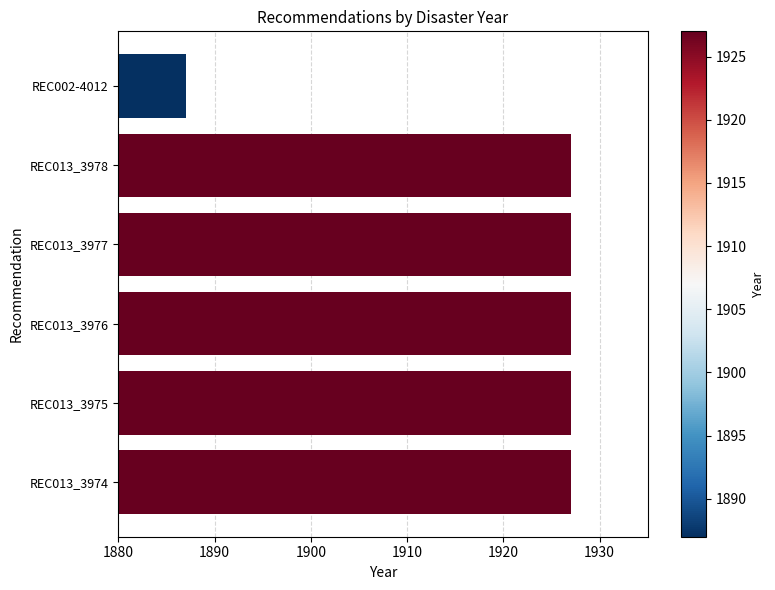

Reading top to bottom, list all the values displayed in this chart.

1887	1927	1927	1927	1927	1927